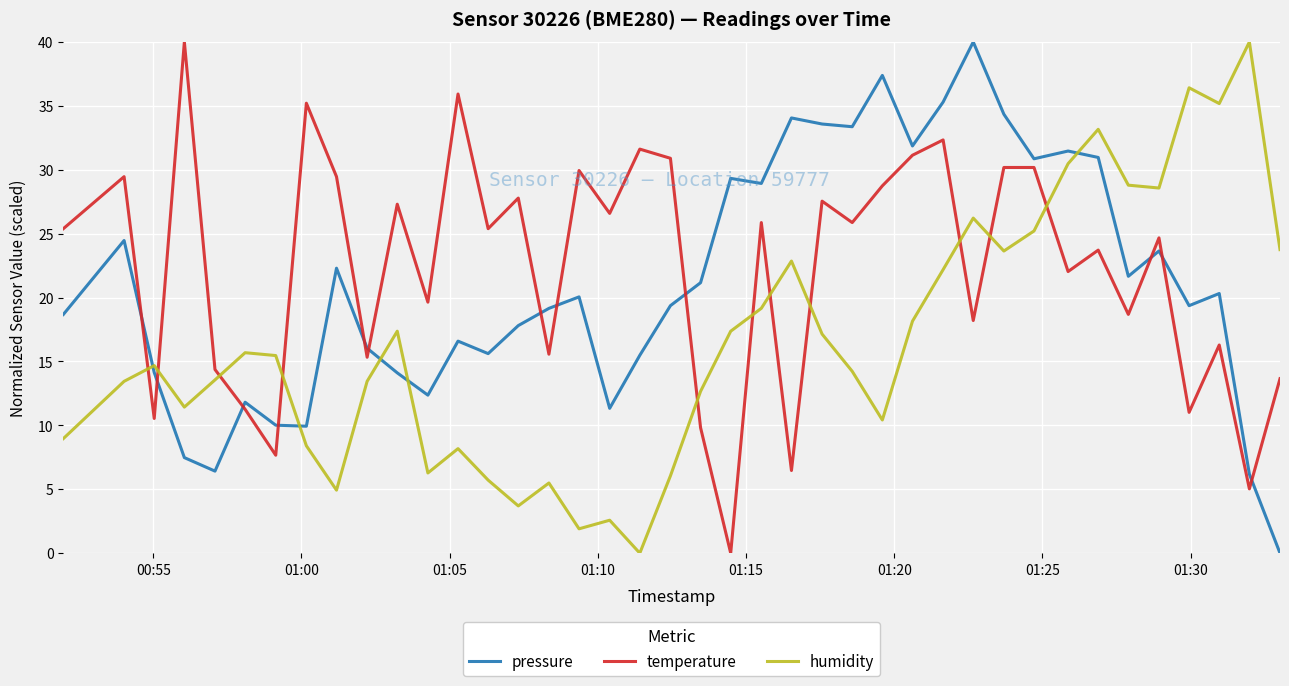

What is the maximum value for humidity?

40.0